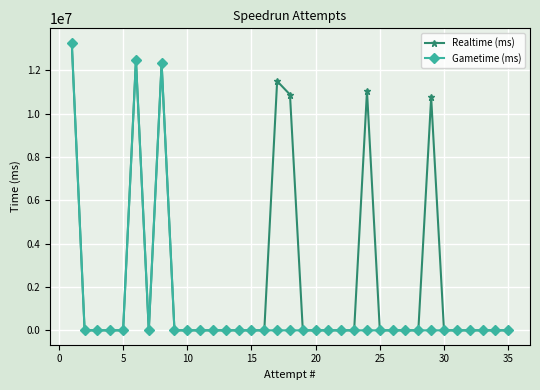

What is the greatest value displayed?

13274683